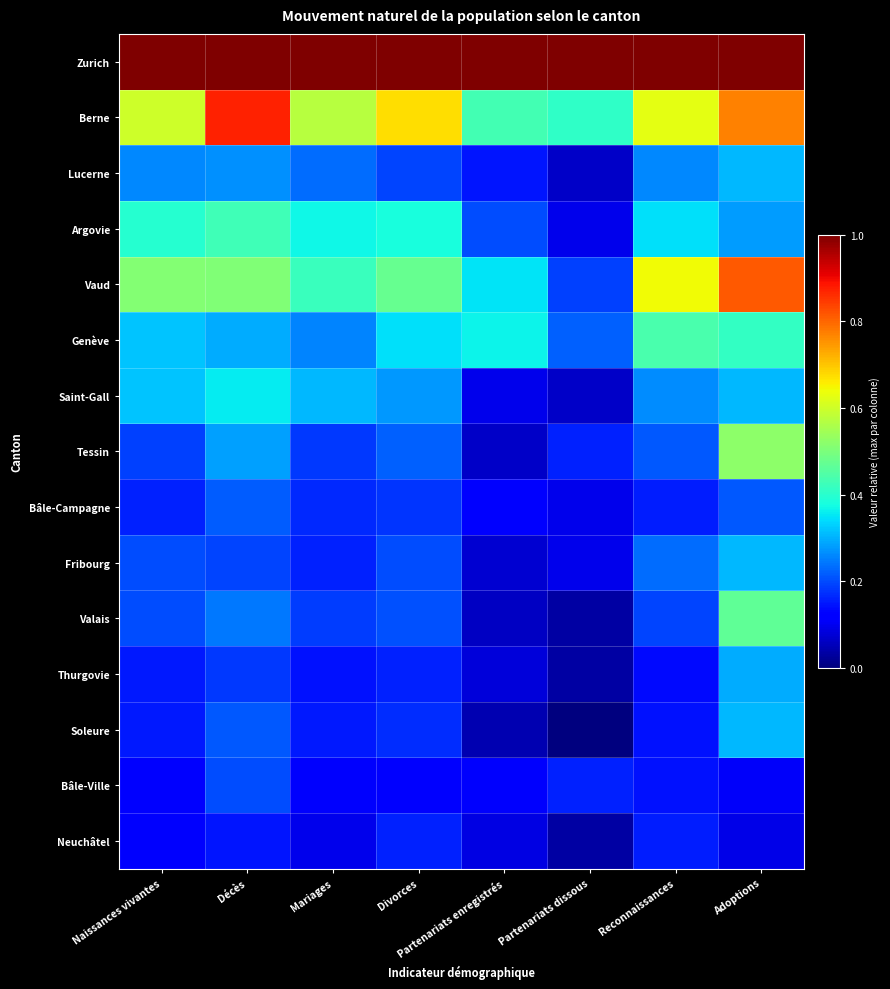

Between Adoptions and Divorces, which is larger?

Adoptions